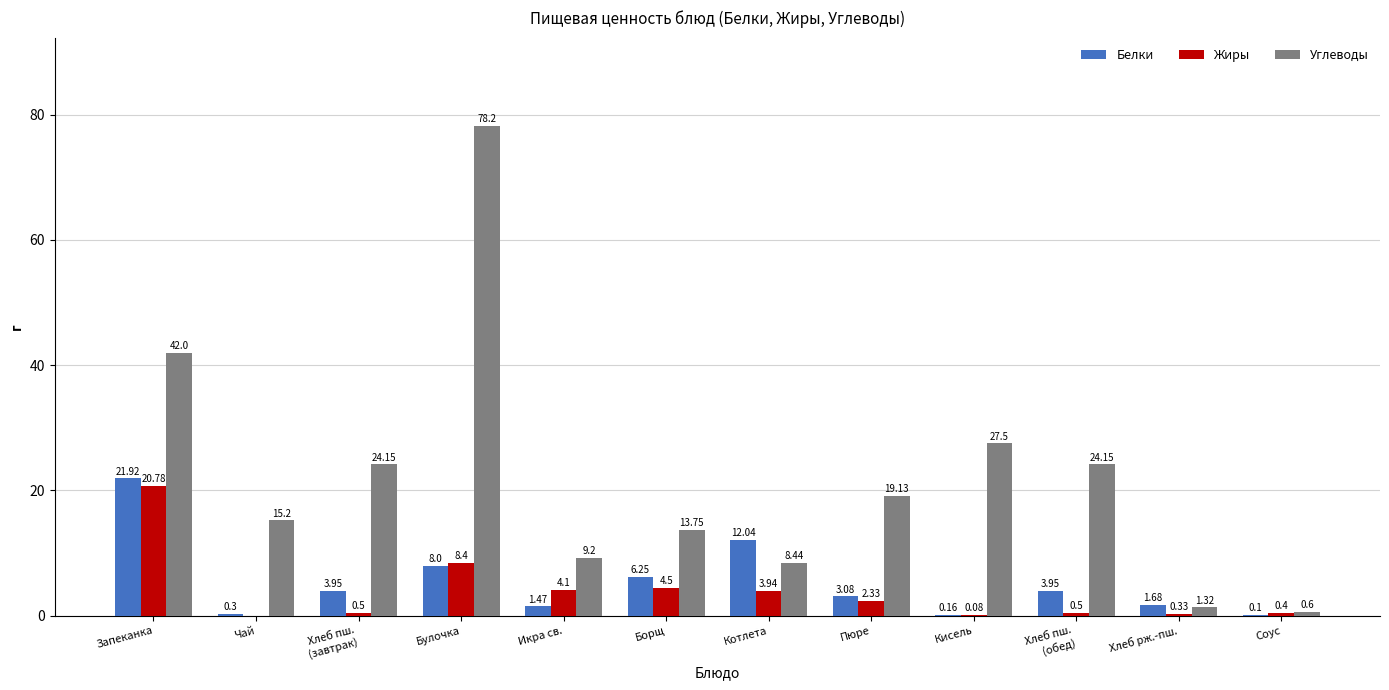

What is the total value across all series at Икра св.?

14.8